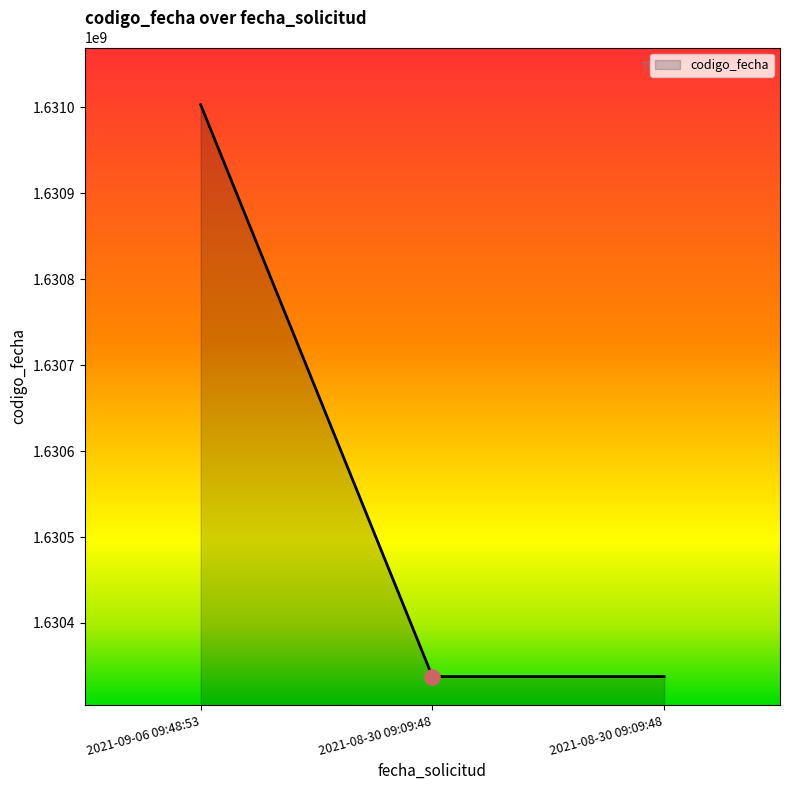

Approximately how many times larger is the value at 2021-08-30 09:09:48 compared to 2021-09-06 09:48:53?

1.0